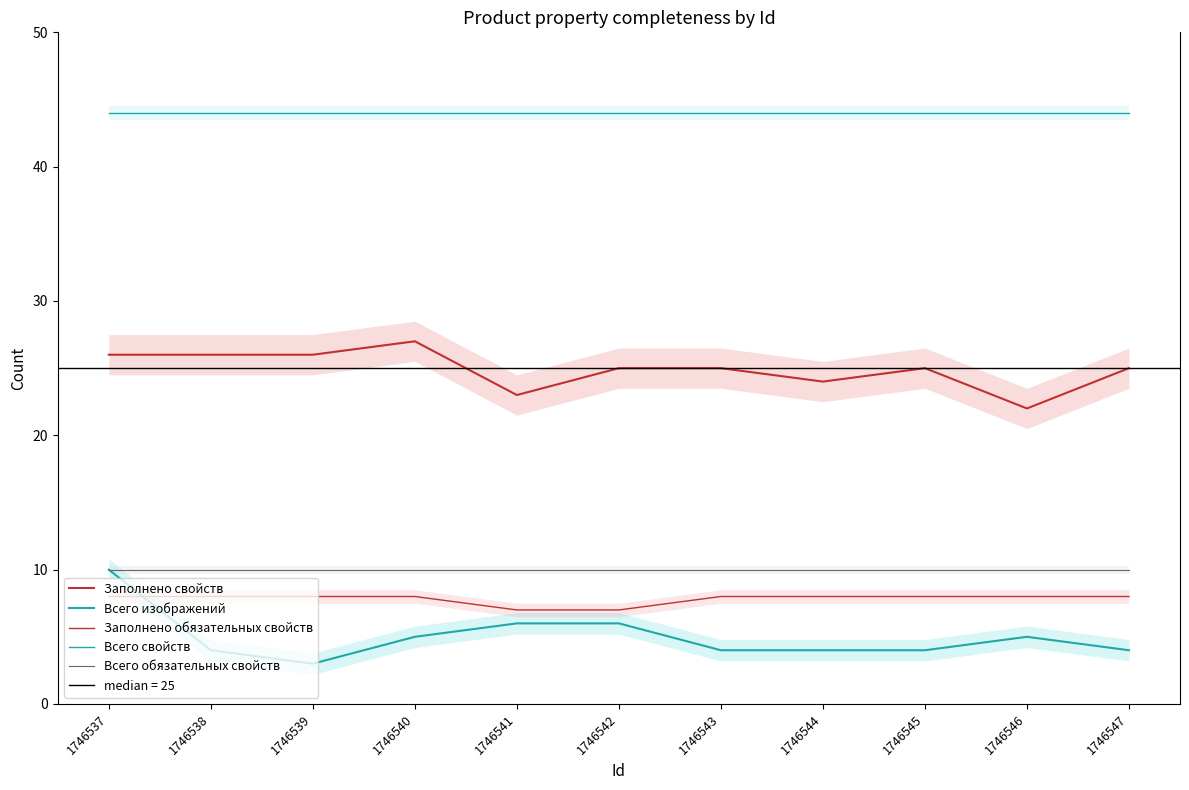

Which label corresponds to the largest value in the chart?

1746537